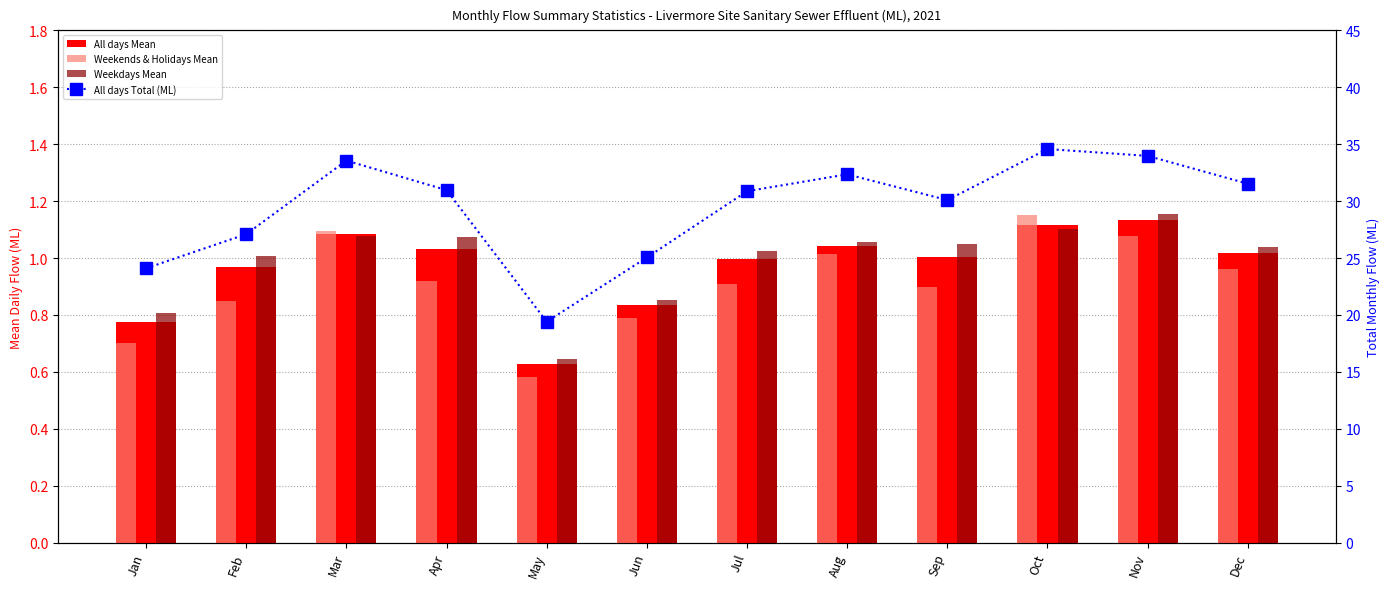

At which label is Weekends & Holidays Mean closest to 0?

May